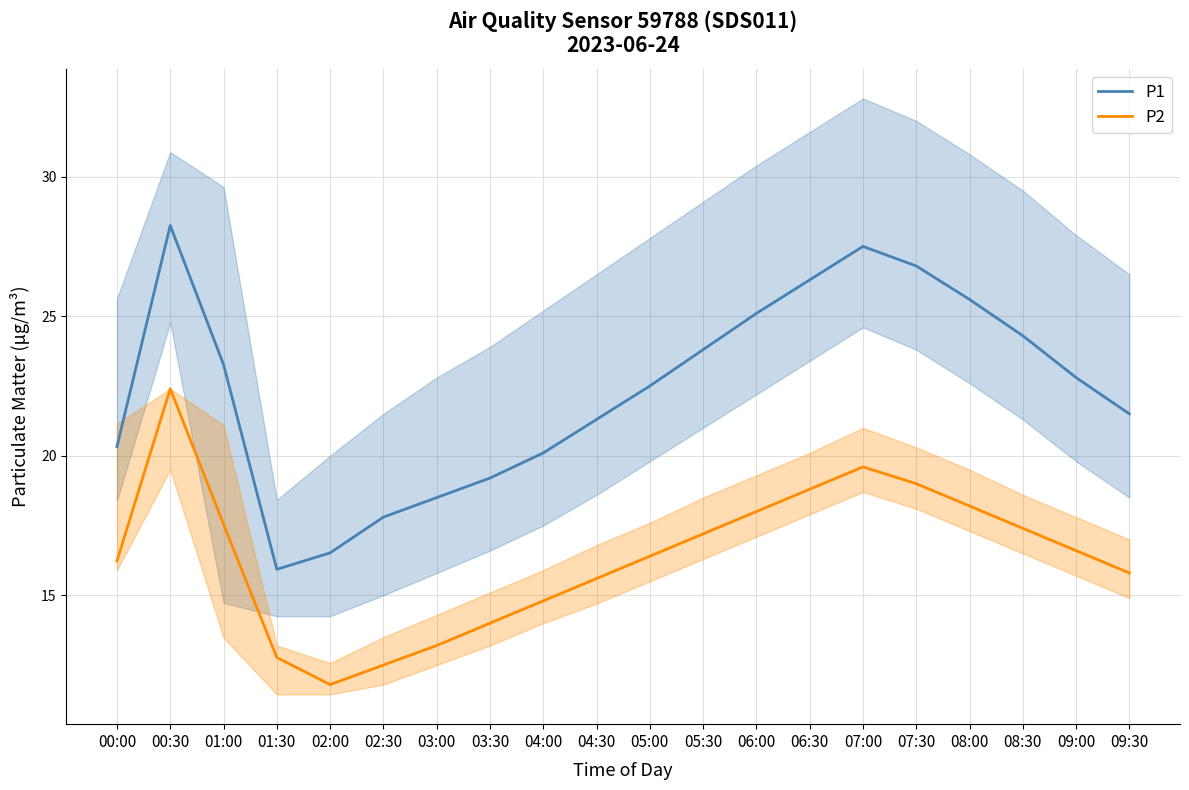

Read the P2 value at 09:00.

16.6